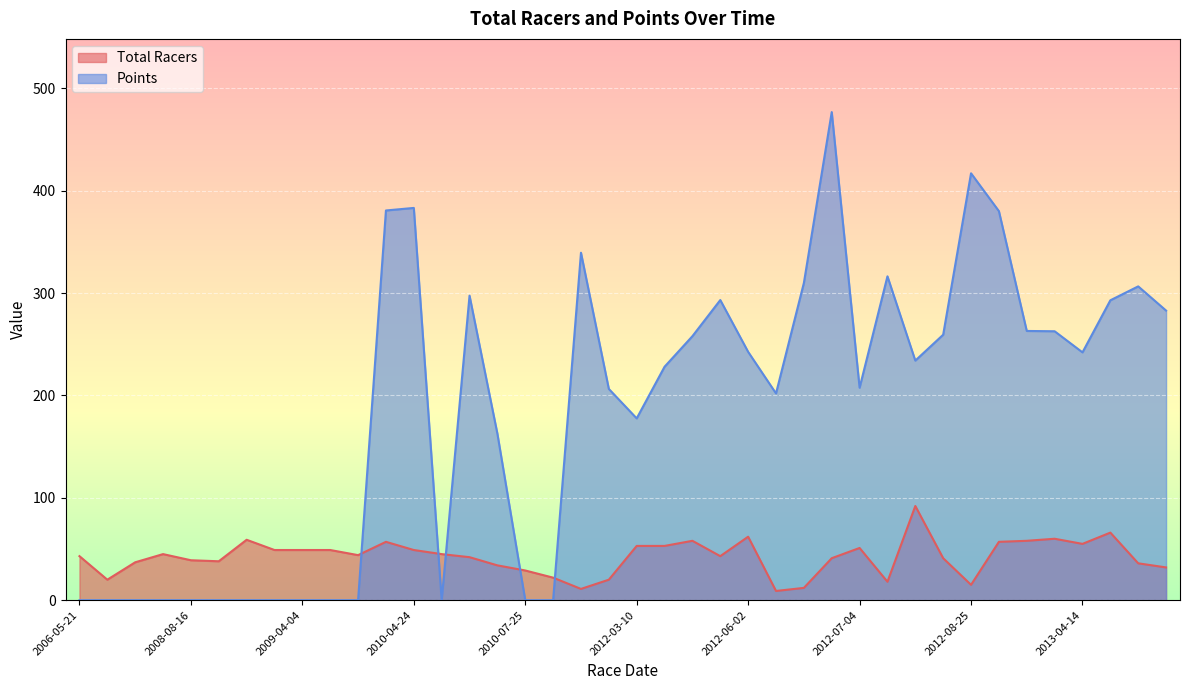

How many data points in Total Racers are above 44?

19